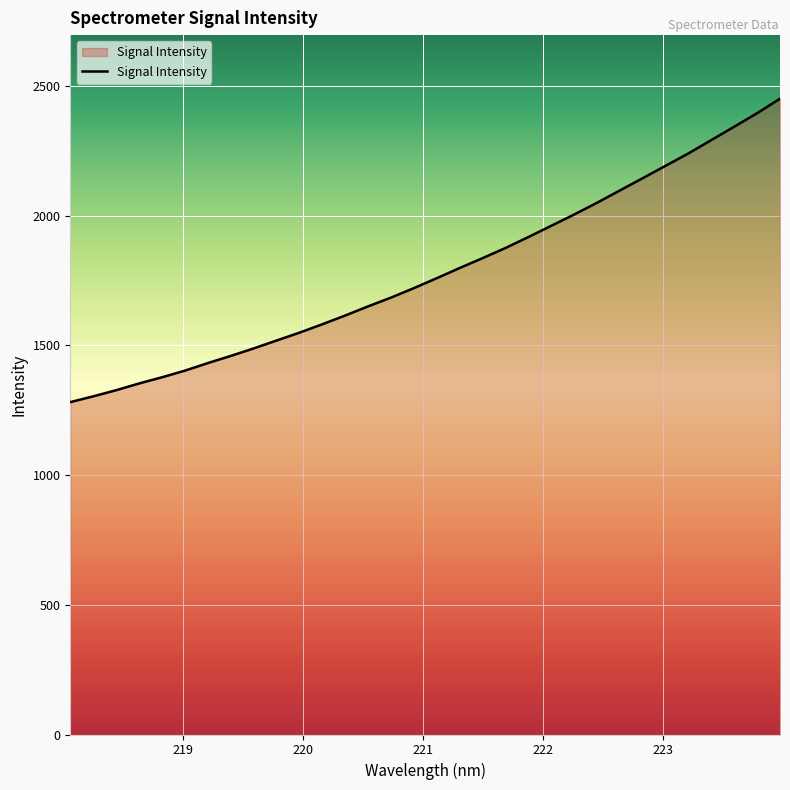

What is the difference between the maximum and minimum values?

1169.9